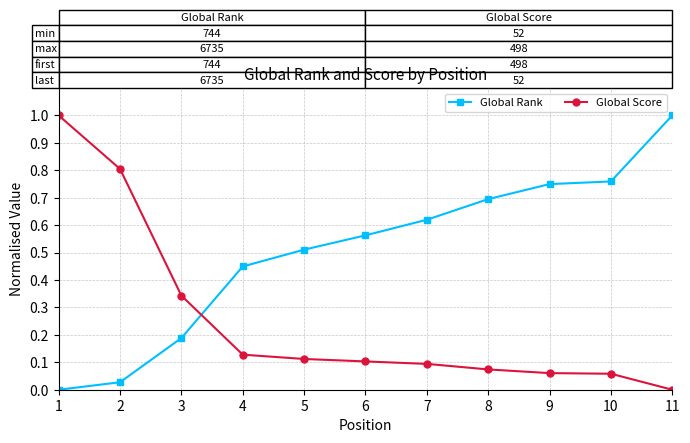

Is it true that Global Rank equals 0.7 at 9?

True